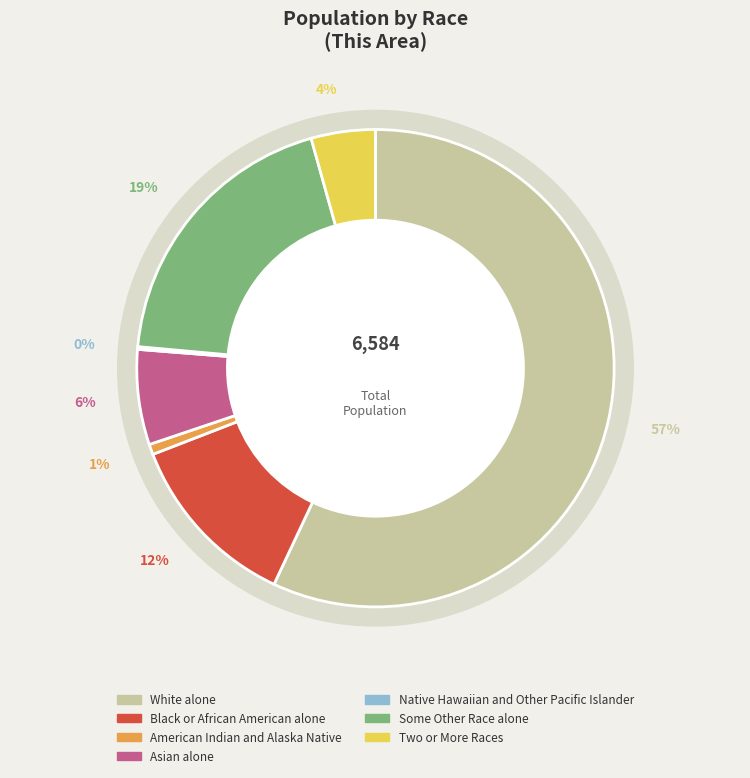

How many segments does this pie chart have?

7